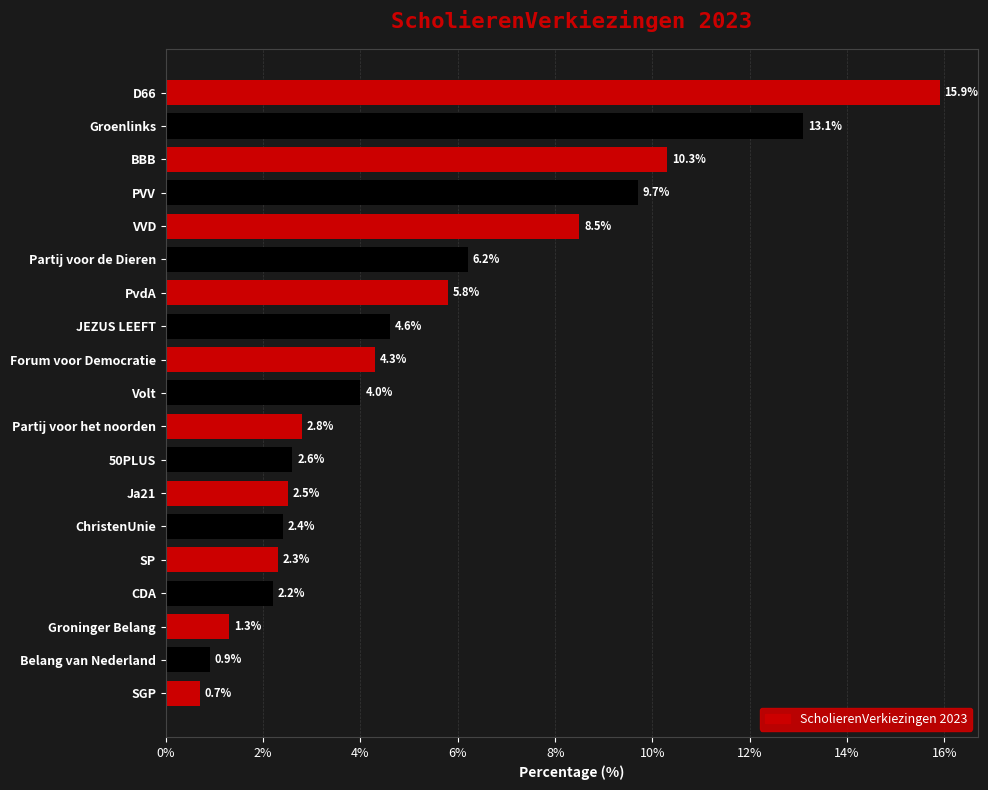

What is the sum of all values?

100.1